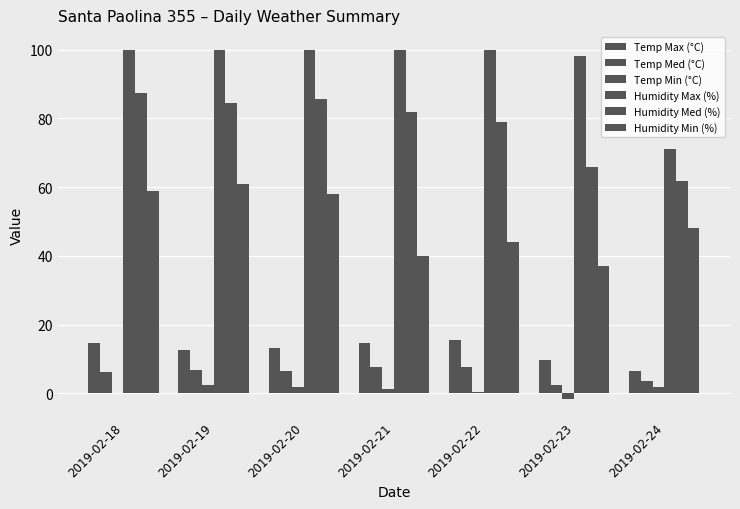

Which category has the lowest value in the Temp Min (°C) series?

2019-02-23